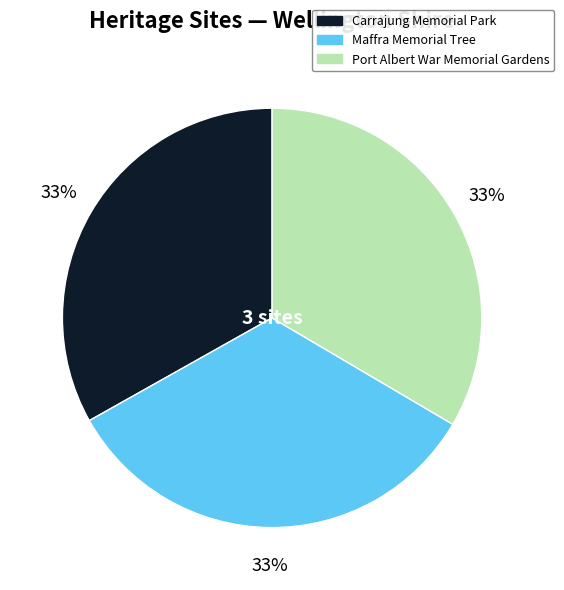

True or false: Maffra Memorial Tree accounts for 33% of the total.

True